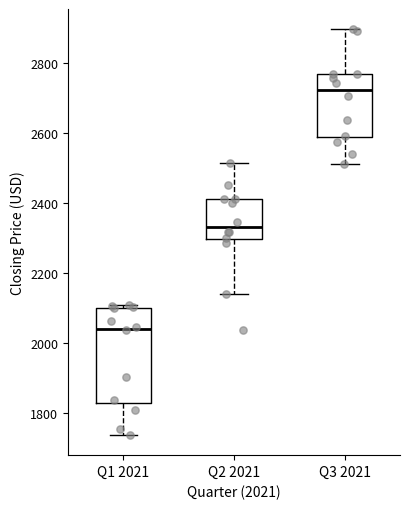

Which box has the lowest median line?

Q1 2021